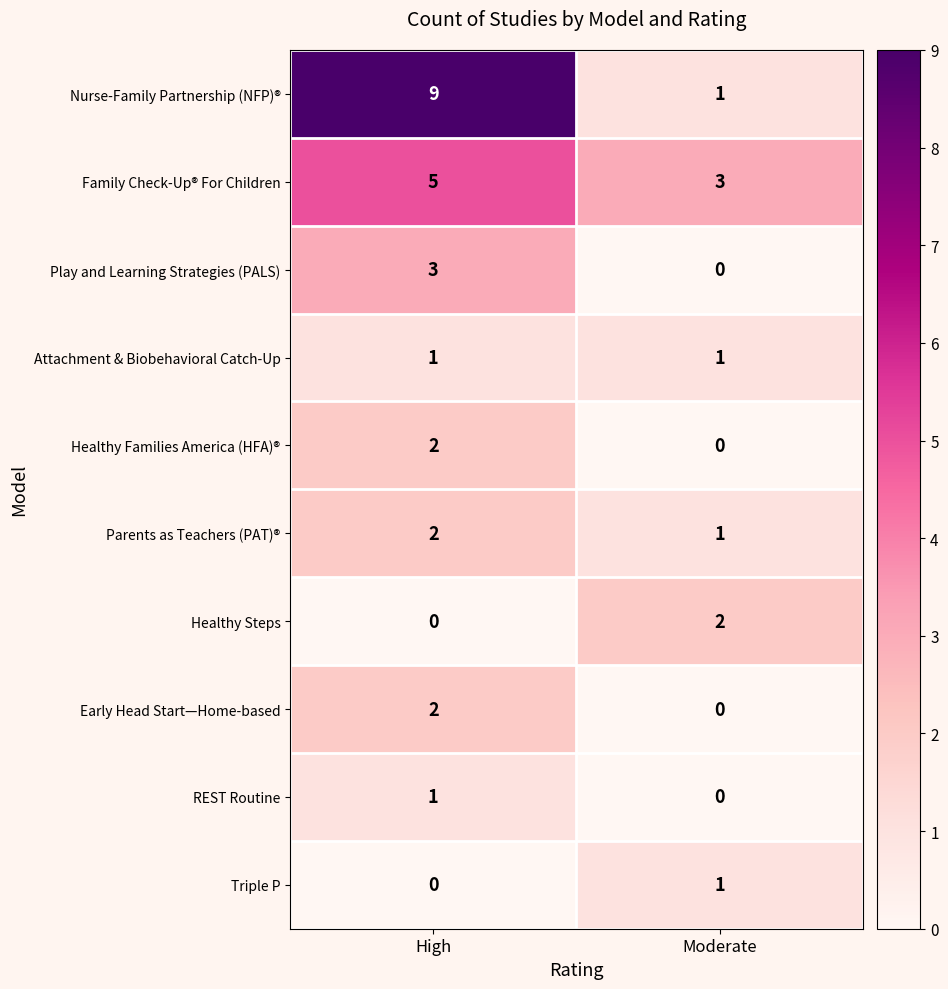

What is the sum of the Parents as Teachers (PAT)® values at Moderate and High?

3